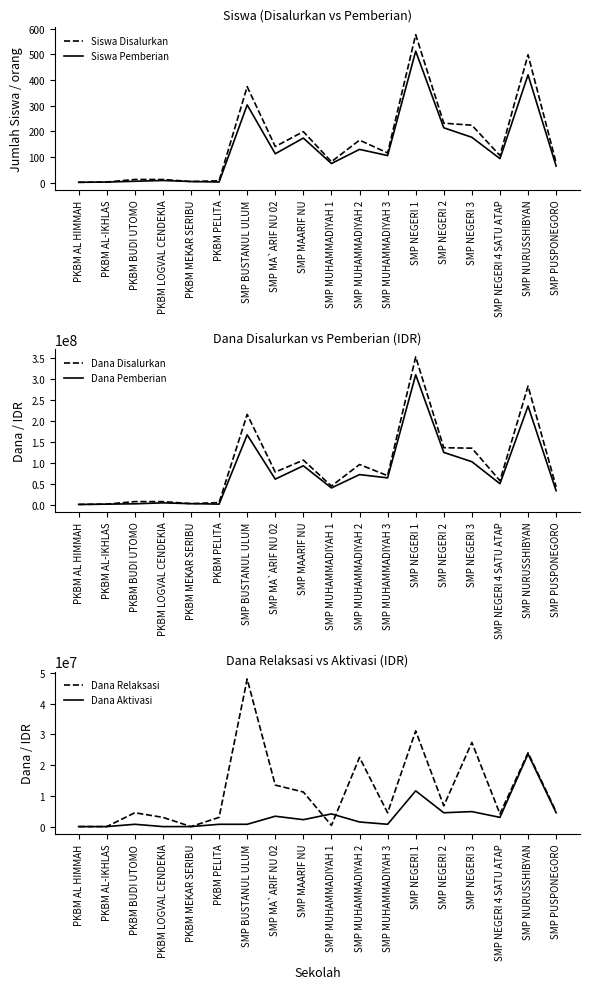

What is the label of the 8th point from the right?

SMP MUHAMMADIYAH 2